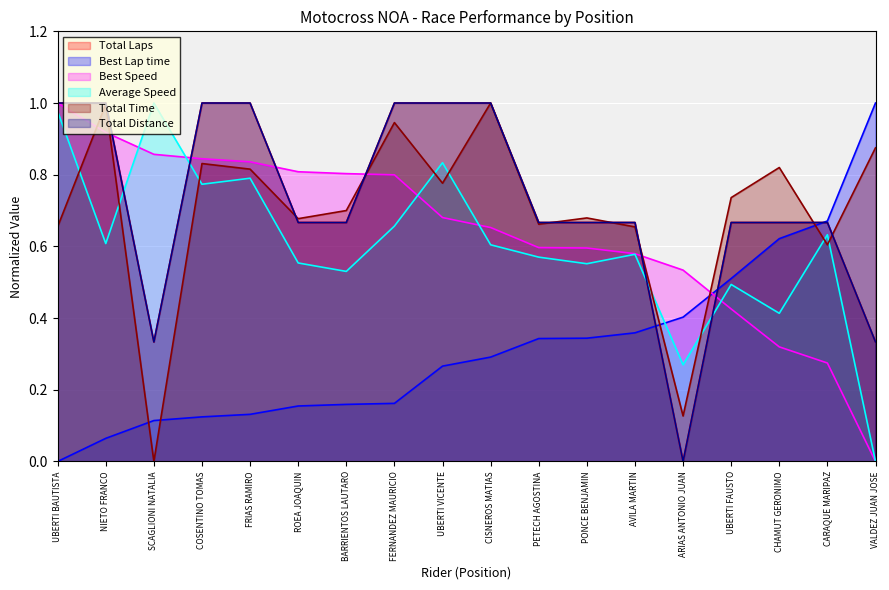

In Average Speed, how many points are lower than both neighbors (excluding endpoints)?

6